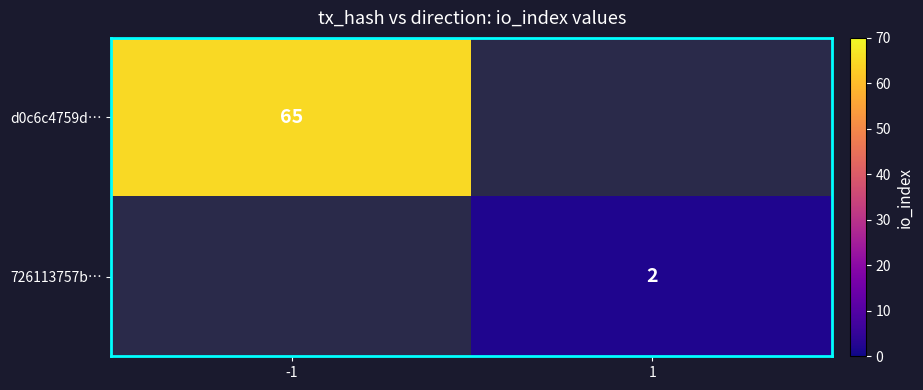

True or false: 726113757b… has a value of 3.3 at 1.

False